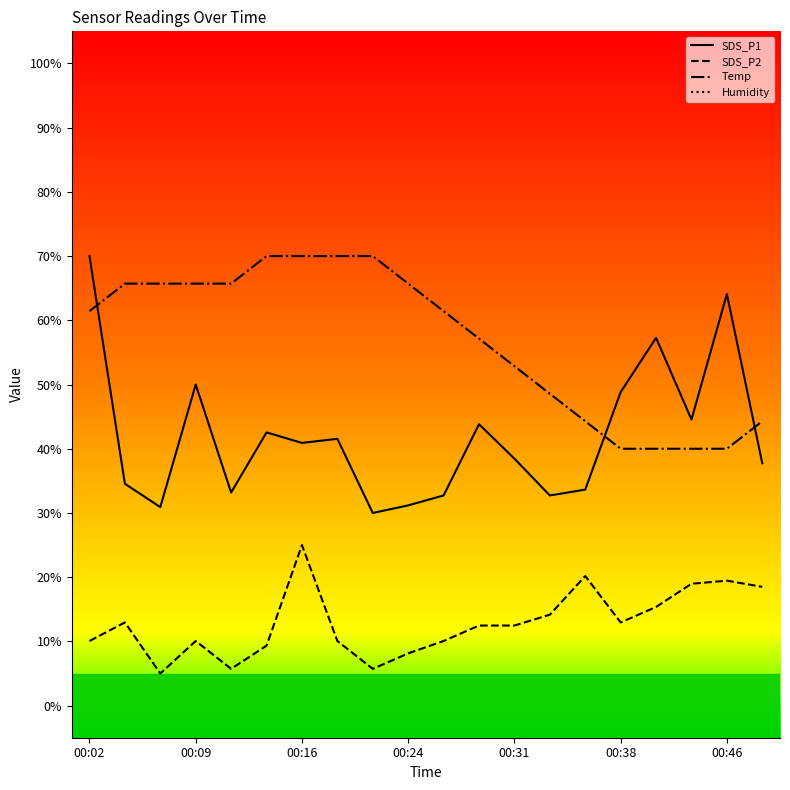

What is the minimum value for SDS_P2?

5.0